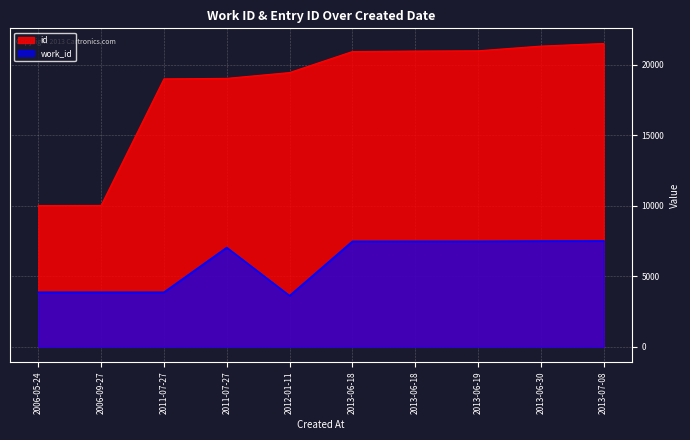

The value of id at 2013-06-18 is 20969. True or false?

True